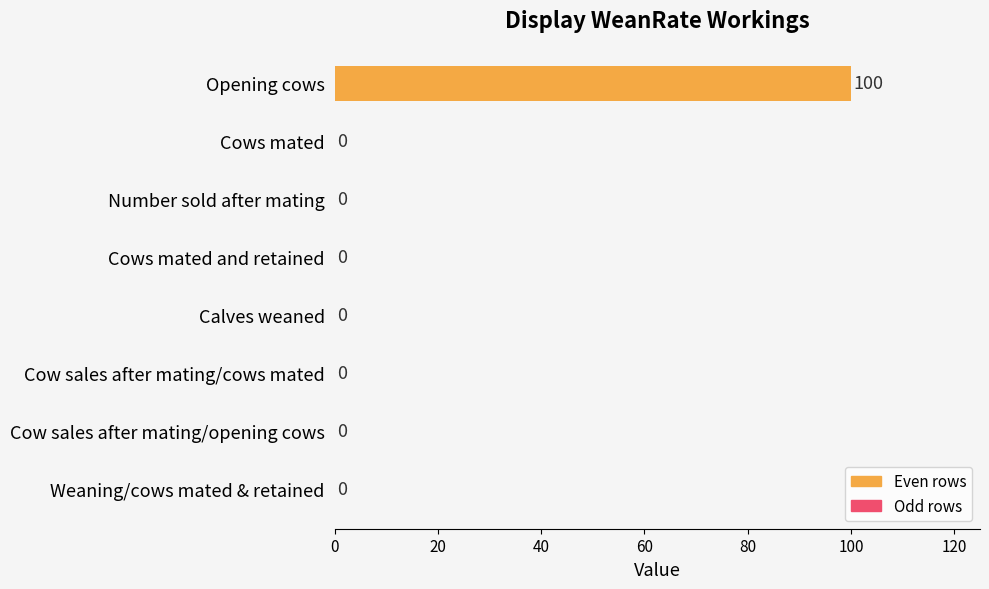

Reading top to bottom, extract all data points from this chart.

Opening cows=100	Cows mated=0	Number sold after mating=0	Cows mated and retained=0	Calves weaned=0	Cow sales after mating/cows mated=0	Cow sales after mating/opening cows=0	Weaning/cows mated & retained=0